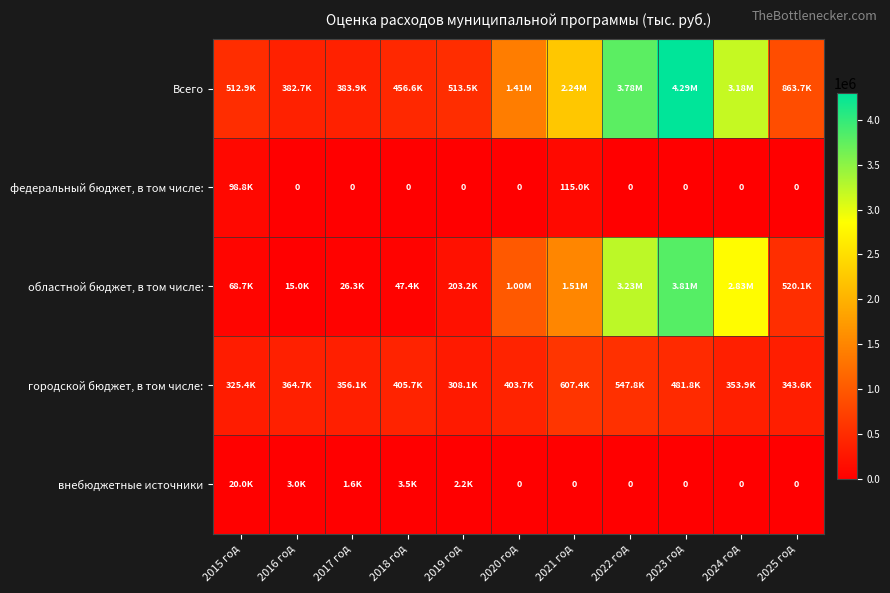

Which series has the widest spread of values?

Всего